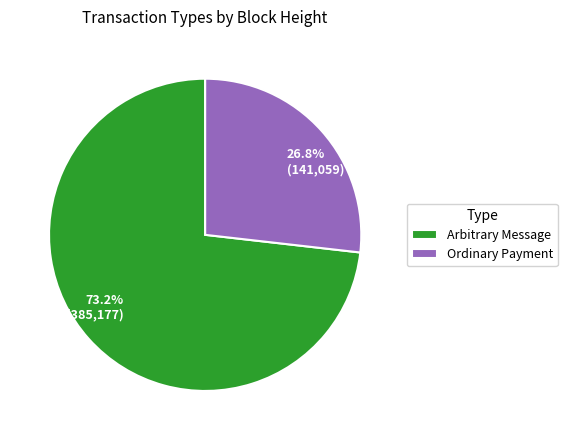

Is it true that Arbitrary Message is 73% of the pie?

True